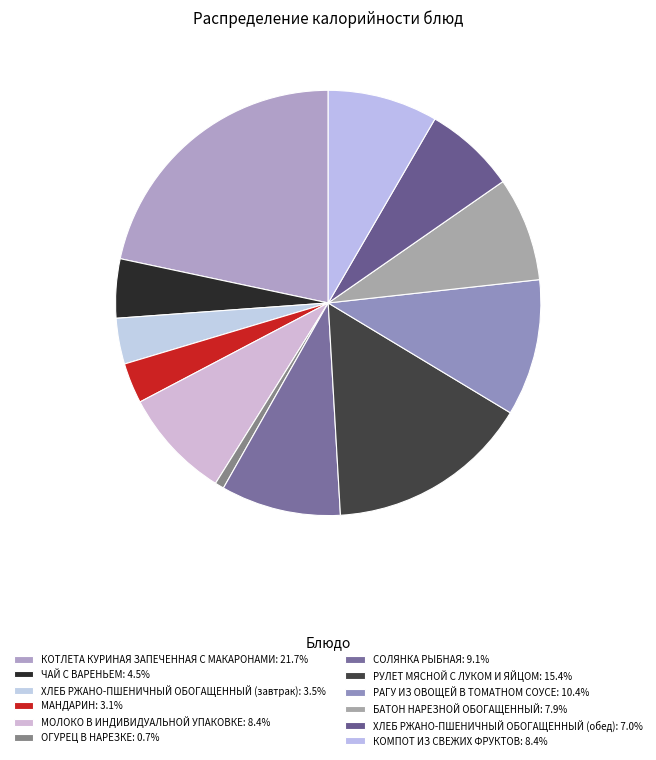

To the nearest percent, what is the difference between the РУЛЕТ МЯСНОЙ С ЛУКОМ И ЯЙЦОМ and ХЛЕБ РЖАНО-ПШЕНИЧНЫЙ ОБОГАЩЕННЫЙ (завтрак) slice percentages?

12%